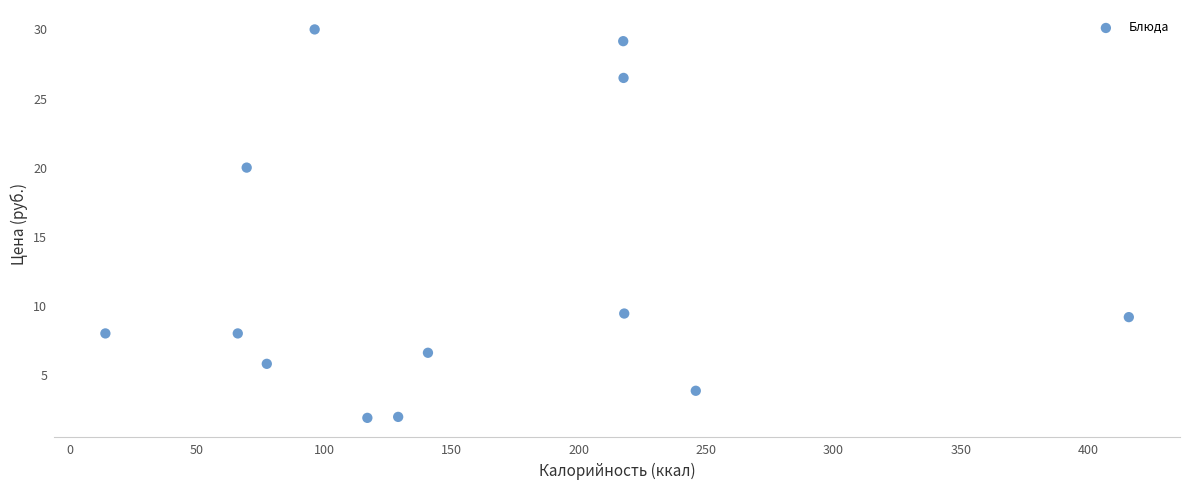

What Y value in the scatter plot is closest to 15?

20.0